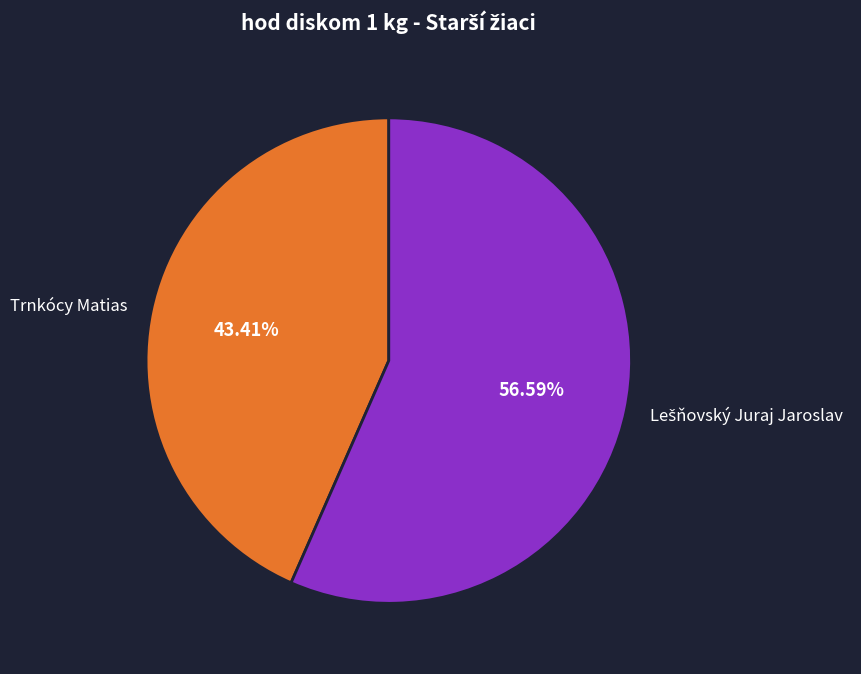

Does Trnkócy Matias account for over 50% of the chart?

No